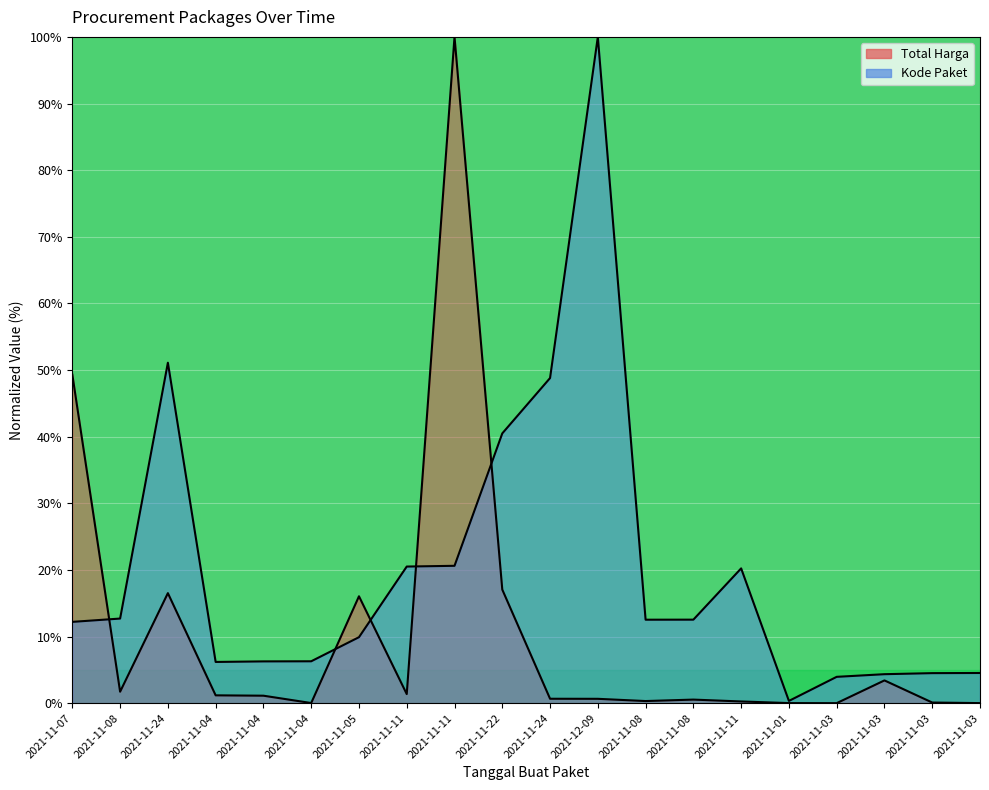

Where is Total Harga nearest to the value 50?

2021-11-07